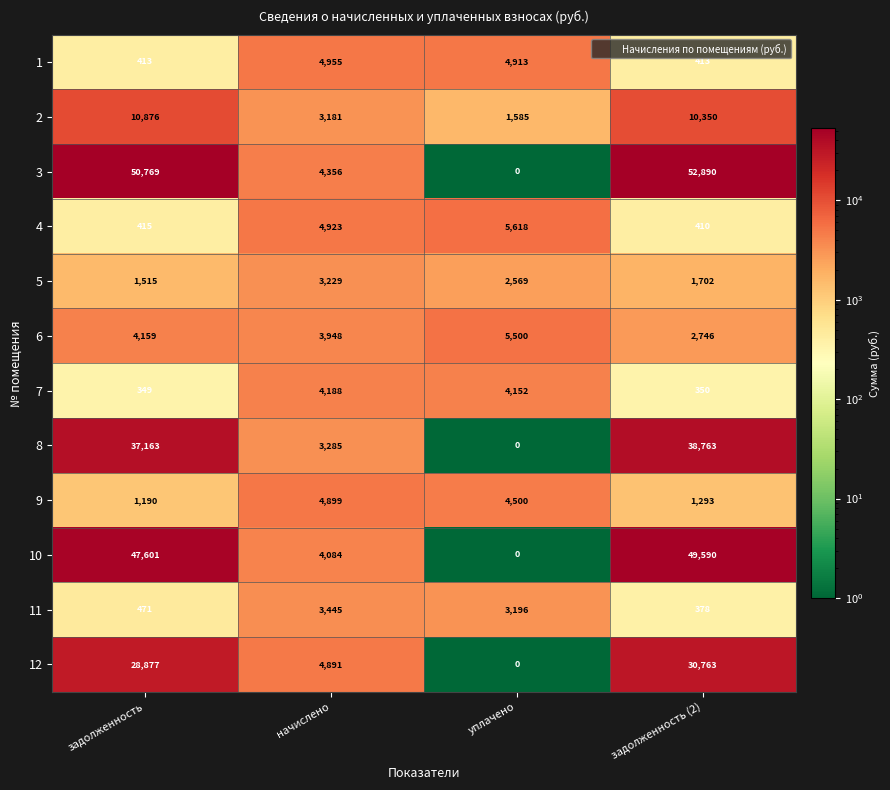

Count the number of data series in this chart.

12